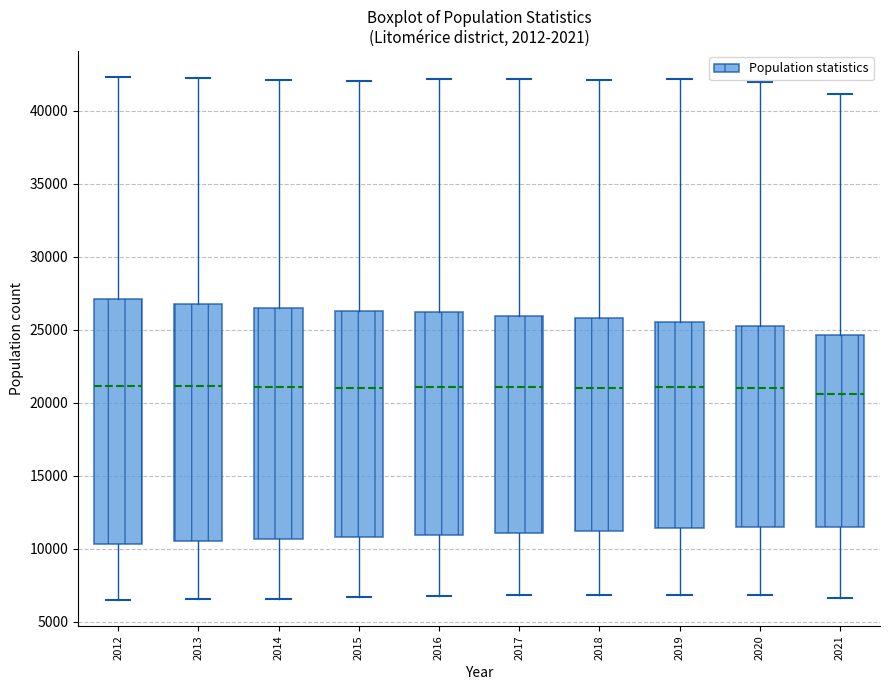

Reading left to right, read every box against the y-axis: the position of its median line, the range the box covers, and the ends of its whiskers. The values are not printed on the chart, so give them approximately, as read against the axis.

2012: median 21000, box 10500 to 27000, whiskers 6500 to 42500
2013: median 21000, box 10500 to 27000, whiskers 6500 to 42000
2014: median 21000, box 10500 to 26500, whiskers 6500 to 42000
2015: median 21000, box 11000 to 26500, whiskers 6500 to 42000
2016: median 21000, box 11000 to 26000, whiskers 7000 to 42000
2017: median 21000, box 11000 to 26000, whiskers 7000 to 42000
2018: median 21000, box 11000 to 26000, whiskers 7000 to 42000
2019: median 21000, box 11500 to 25500, whiskers 7000 to 42000
2020: median 21000, box 11500 to 25000, whiskers 7000 to 42000
2021: median 20500, box 11500 to 24500, whiskers 6500 to 41000